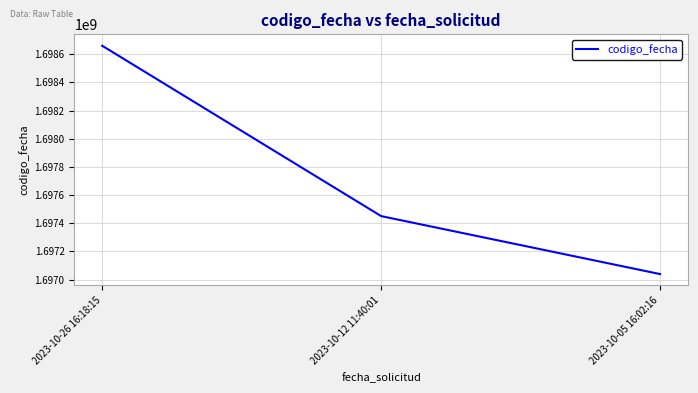

Is it true that the value at 2023-10-26 16:18:15 is 999803927?

False